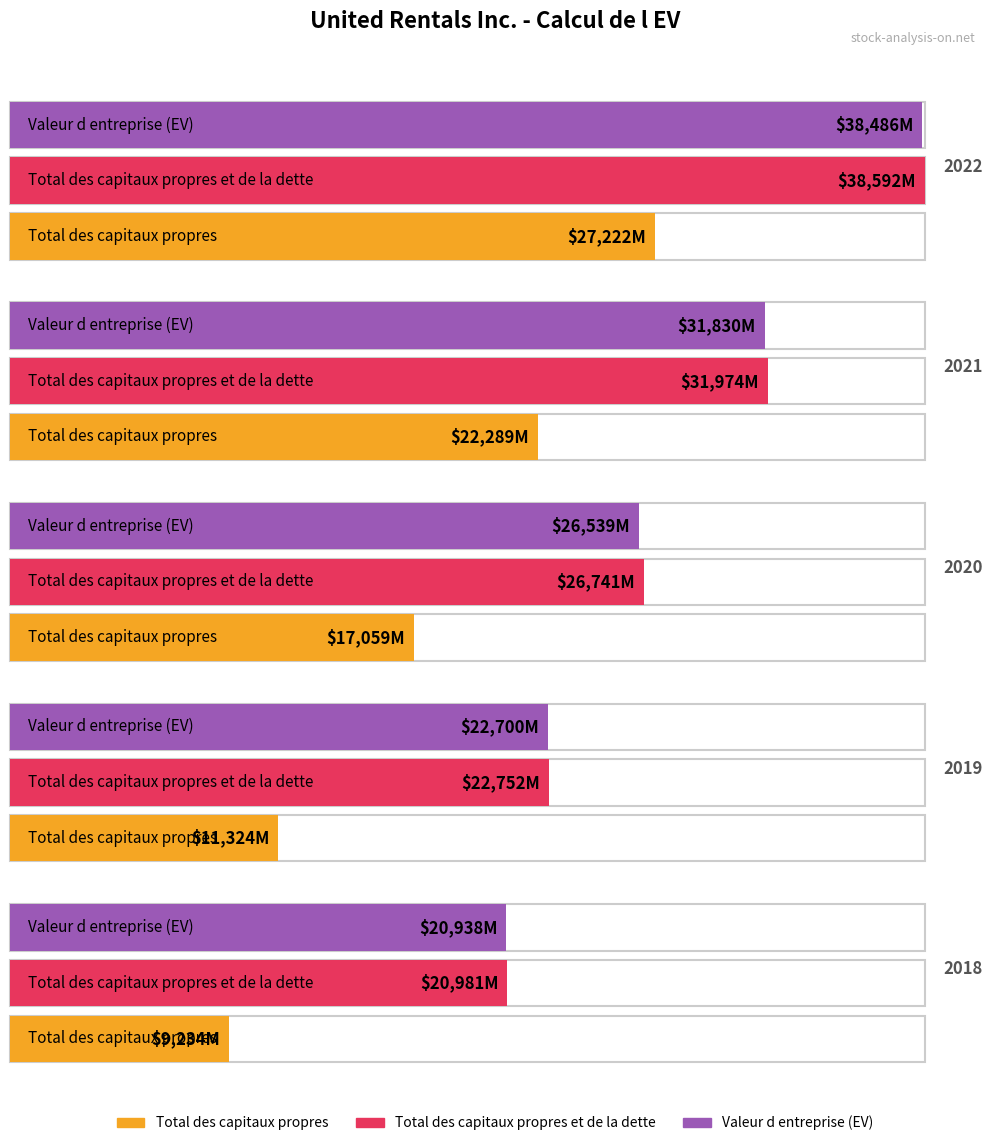

Reading right to left, extract all data points from this chart.

Total des capitaux propres: 2018-12-31=9234	2019-12-31=11324	2020-12-31=17059	2021-12-31=22289	2022-12-31=27222
Total des capitaux propres et de la dette: 2018-12-31=20981	2019-12-31=22752	2020-12-31=26741	2021-12-31=31974	2022-12-31=38592
Valeur d entreprise (EV): 2018-12-31=20938	2019-12-31=22700	2020-12-31=26539	2021-12-31=31830	2022-12-31=38486